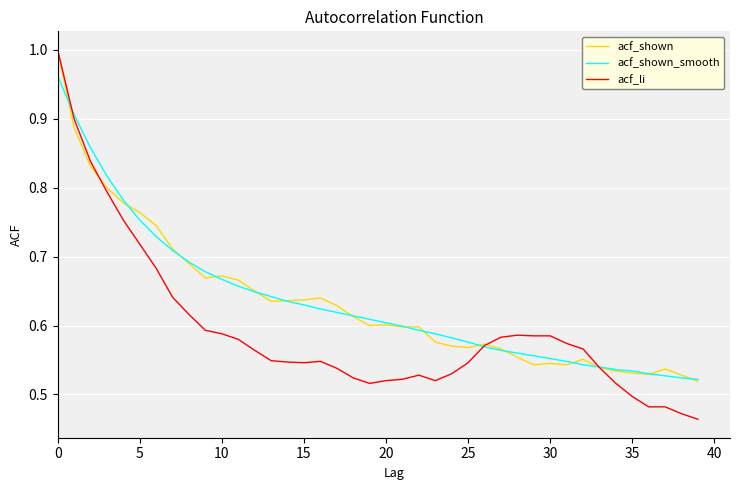

Which series has the largest range (max minus min)?

acf_li